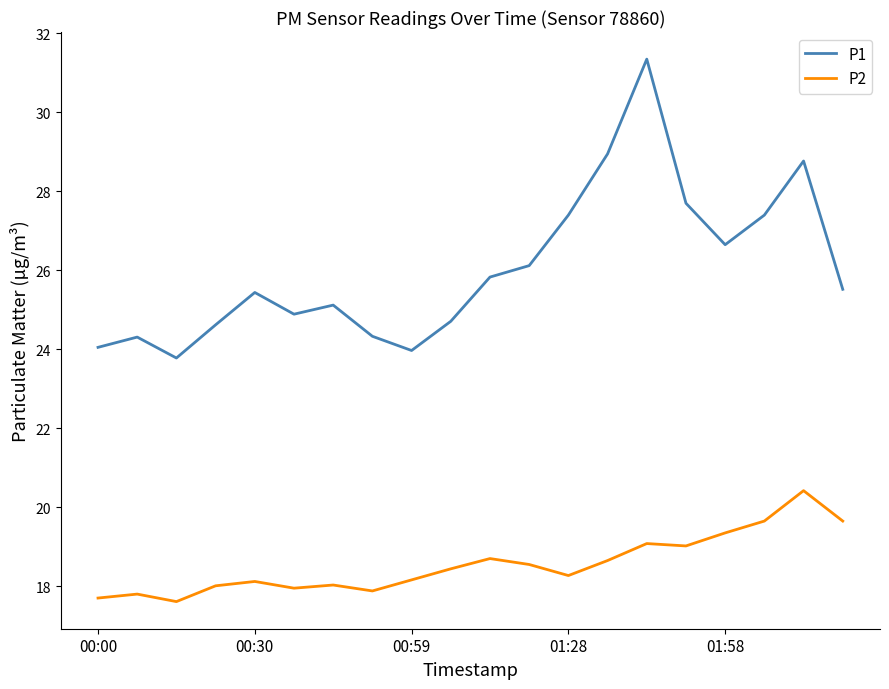

Which series has the largest total across all categories?

P1